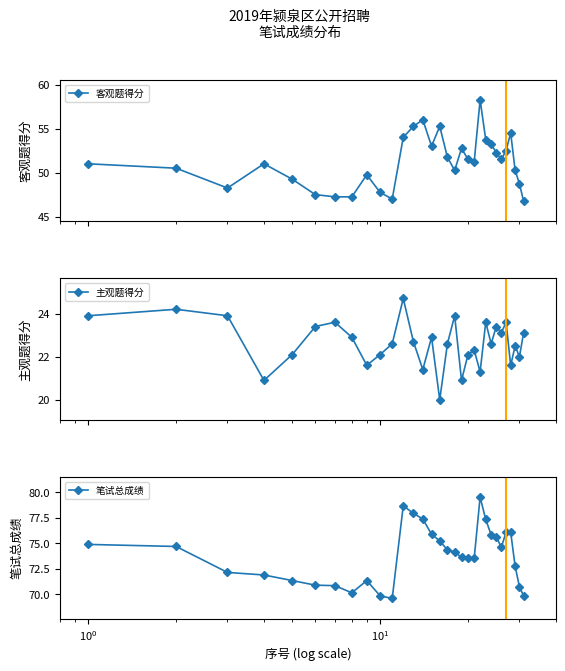

True or false: 客观题得分 has more than 2 interior local peaks.

True